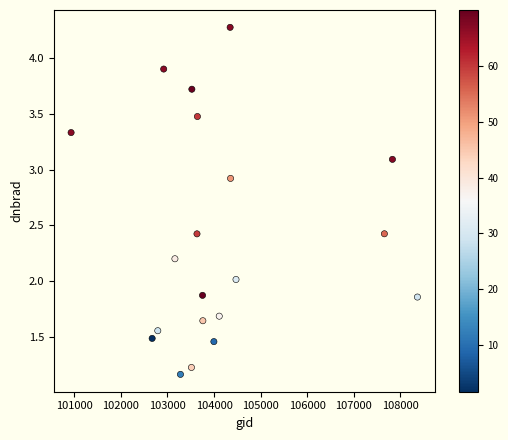

What is the range of X values (max minus min)?

7439.0